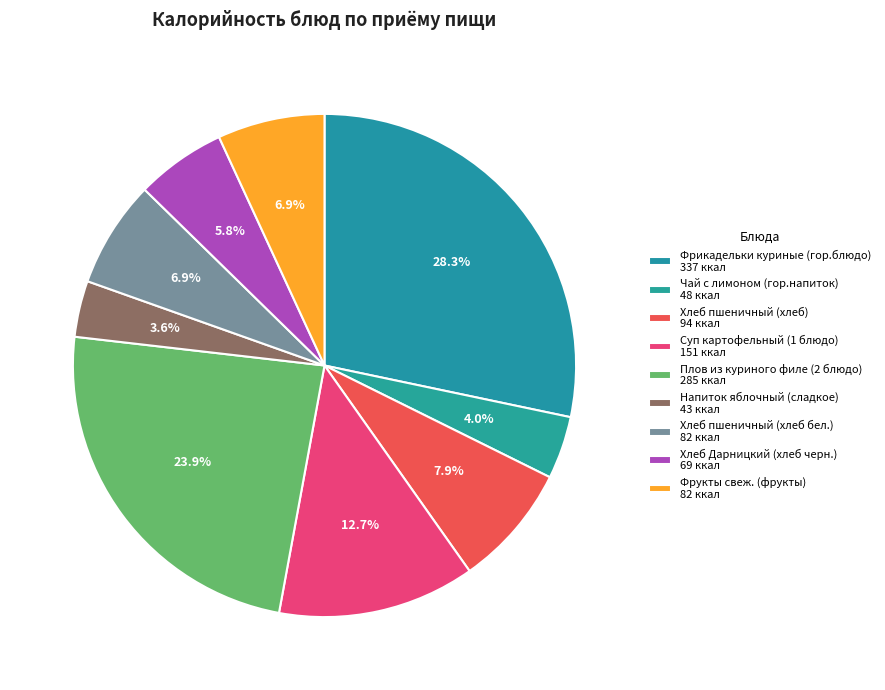

How many slices are in this pie chart?

9